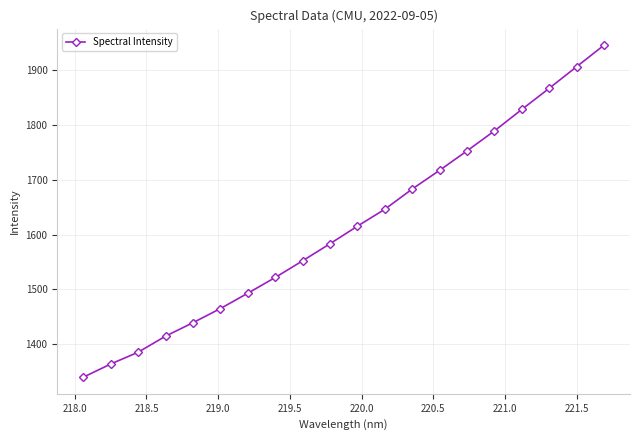

True or false: there are more than 2 points higher than both neighbors.

False